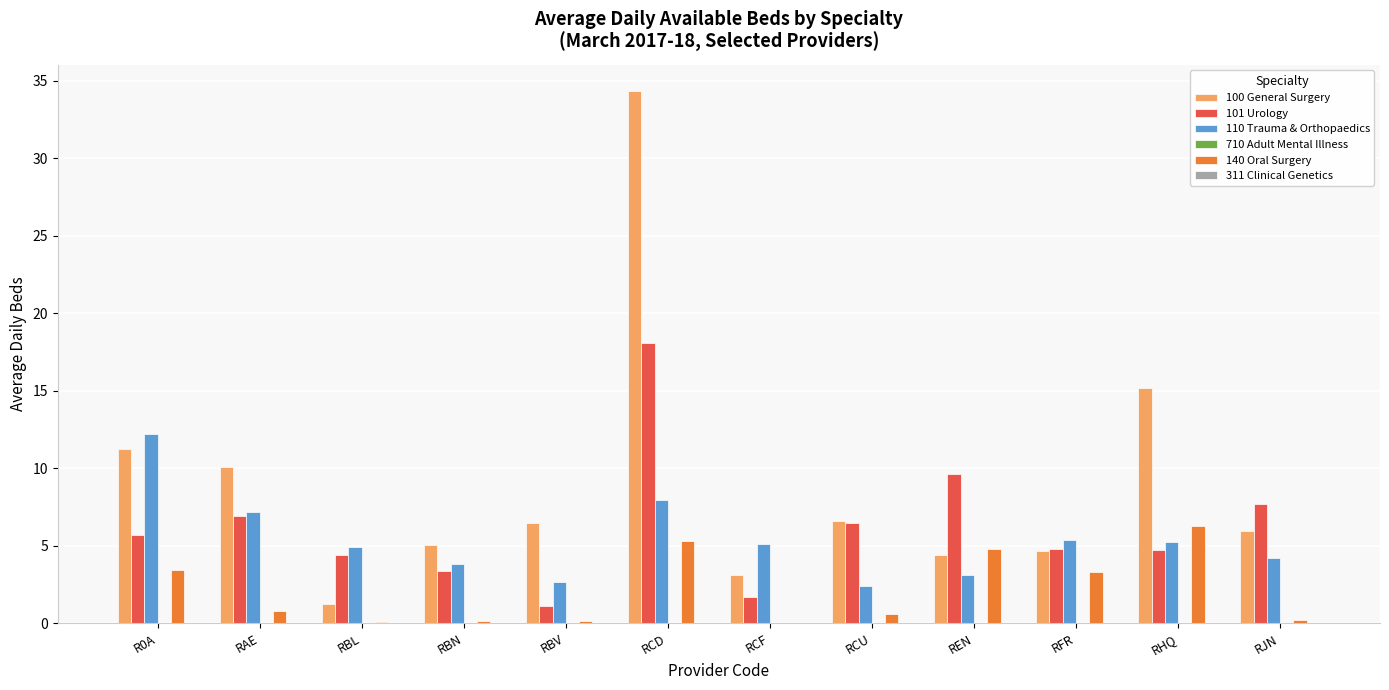

What is the highest value of the 100 General Surgery series?

34.3